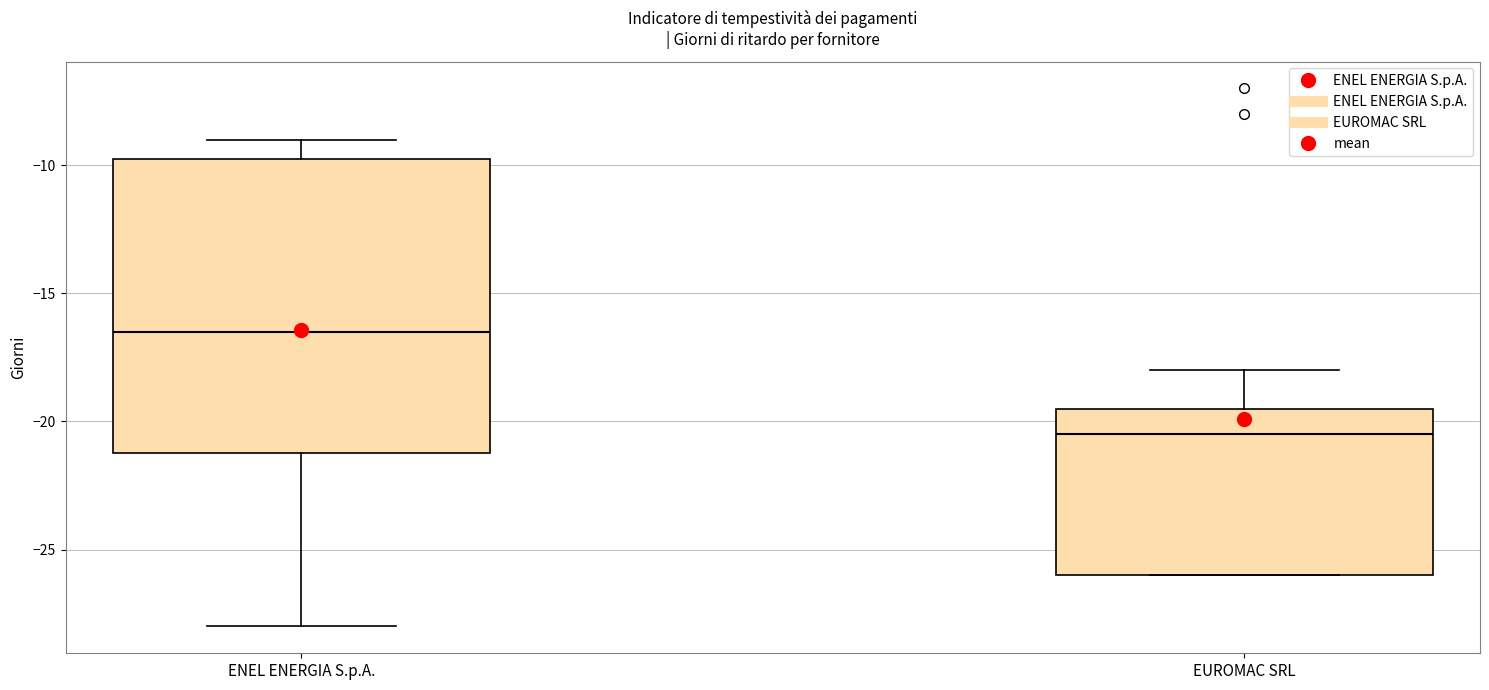

Which box's median line is the highest?

ENEL ENERGIA S.p.A.